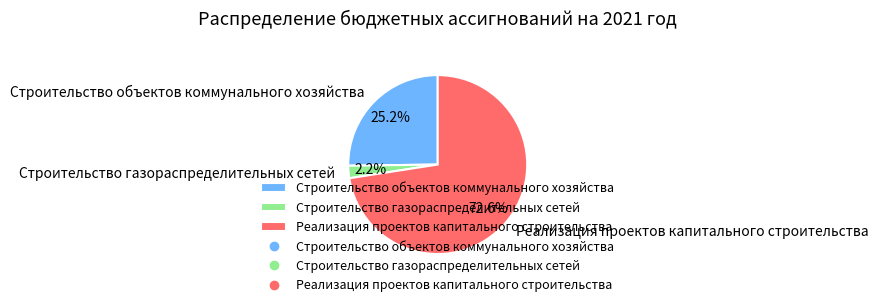

Between Реализация проектов капитального строительства and Строительство газораспределительных сетей, which is larger?

Реализация проектов капитального строительства